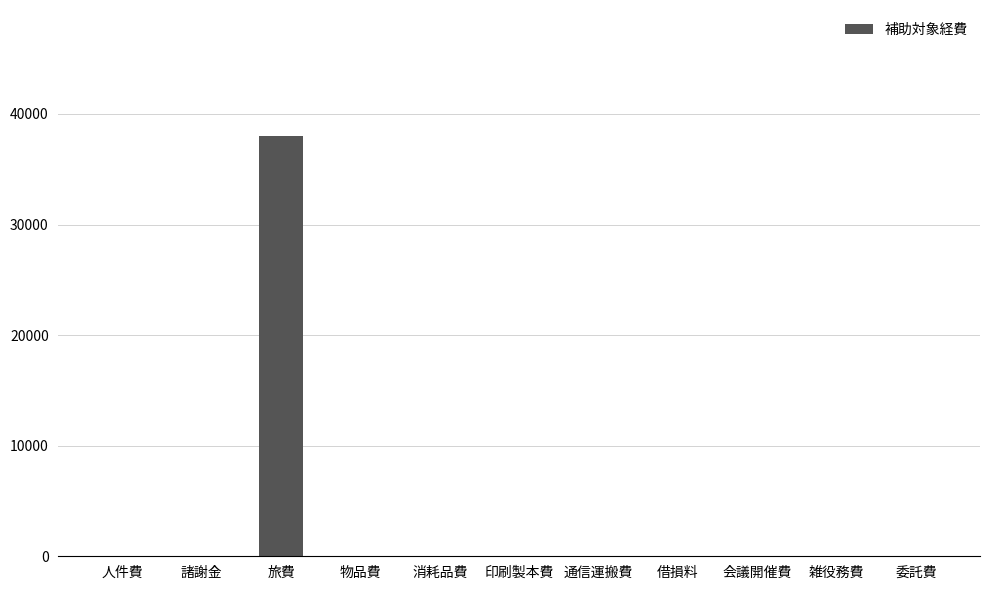

Reading left to right, transcribe all the data shown in this chart.

人件費=0	諸謝金=0	旅費=38000	物品費=0	消耗品費=0	印刷製本費=0	通信運搬費=0	借損料=0	会議開催費=0	雑役務費=0	委託費=0